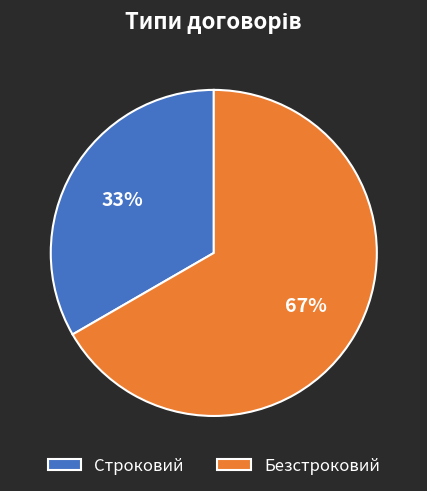

Approximately how many times larger is the value at Безстроковий compared to Строковий?

2.0